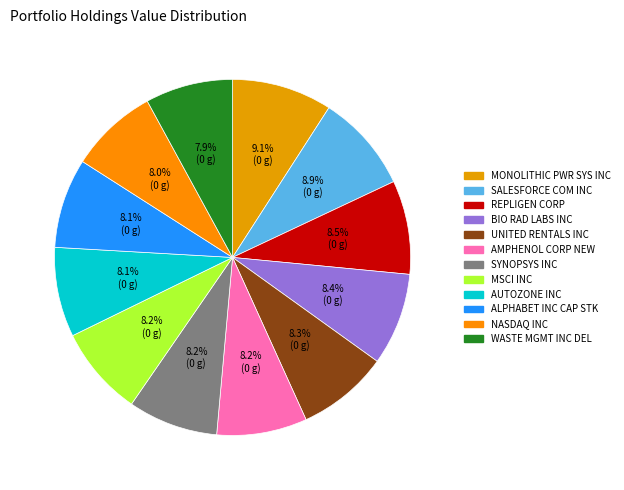

What is the change in value from SYNOPSYS INC to AUTOZONE INC?

-318000